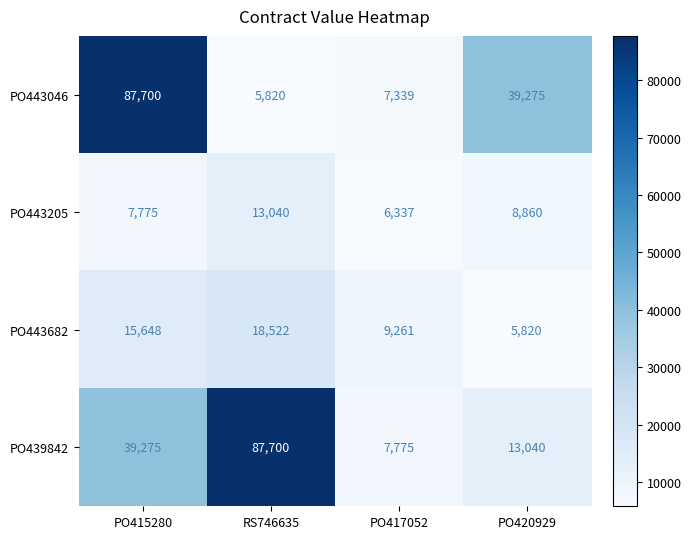

What is the sum of the PO443205 values at PO415280 and PO420929?

16635